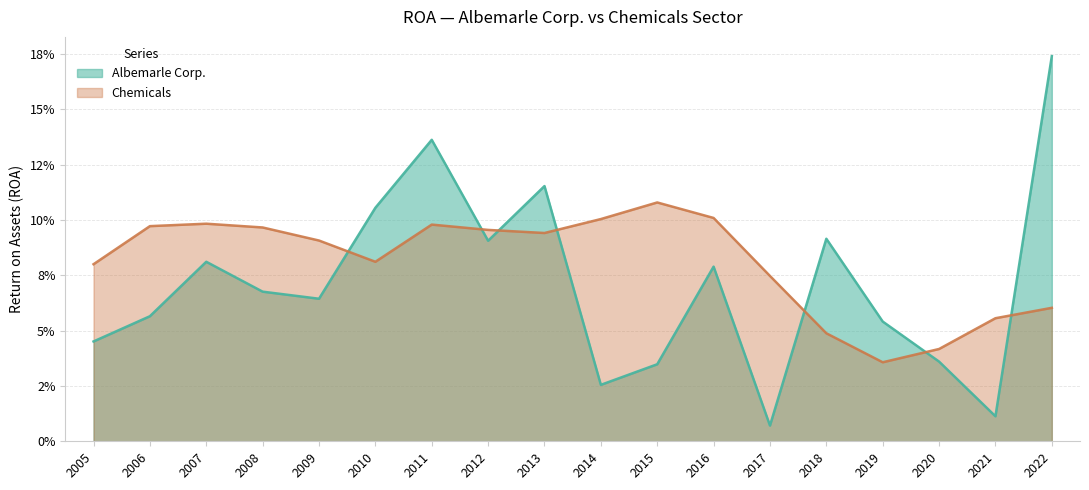

What are all the series names shown in the legend?

Albemarle Corp., Chemicals